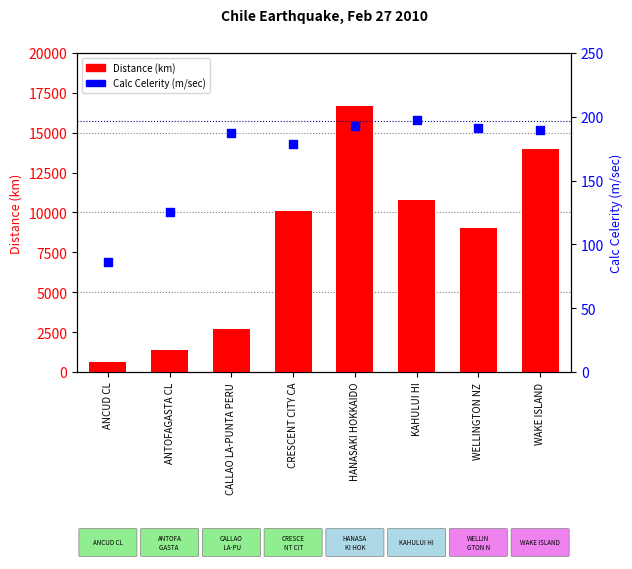

What are all the series names shown in the legend?

Distance (km), Calc Celerity (m/sec)